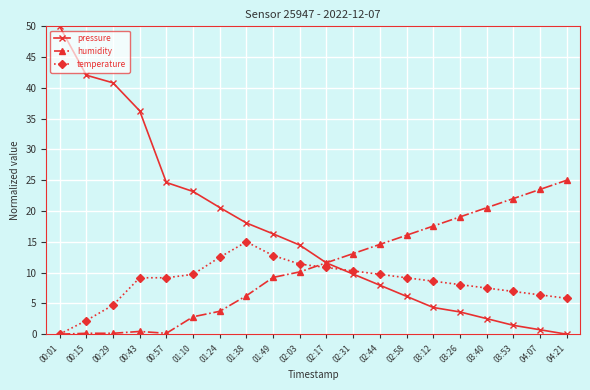

What is the total value across all series at 01:49?

38.3